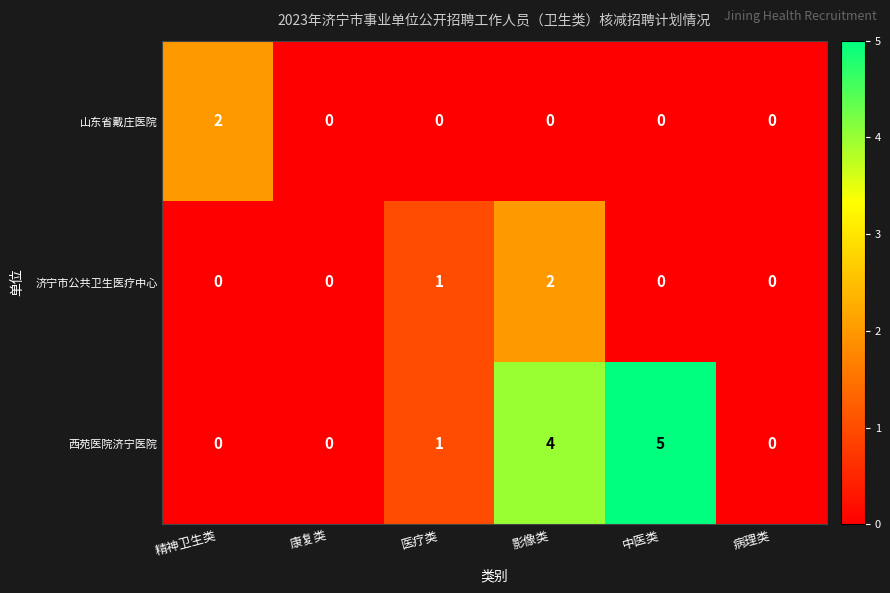

What is the greatest value displayed?

5